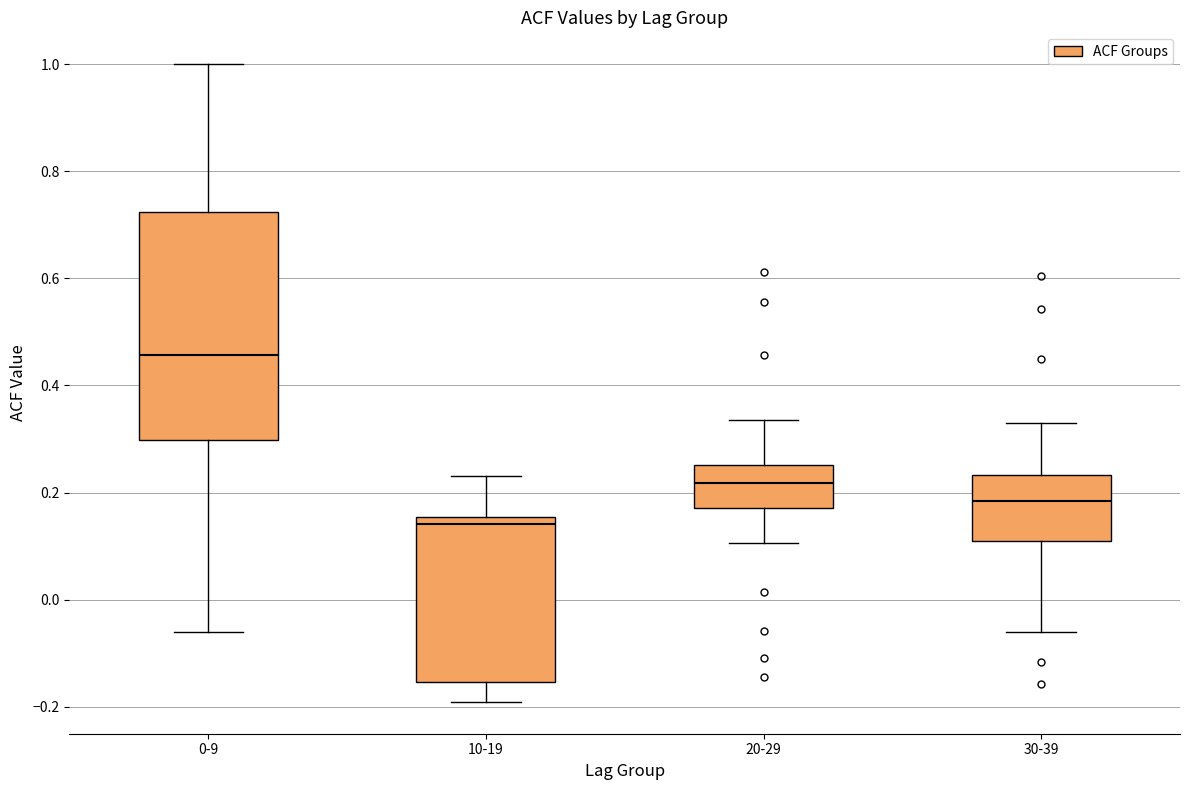

Reading left to right, read every box against the y-axis: the position of its median line, the range the box covers, and the ends of its whiskers. The values are not printed on the chart, so give them approximately, as read against the axis.

0-9: median 0.46, box 0.30 to 0.72, whiskers -0.06 to 1.00
10-19: median 0.14, box -0.16 to 0.16, whiskers -0.20 to 0.24
20-29: median 0.22, box 0.18 to 0.26, whiskers 0.10 to 0.34
30-39: median 0.18, box 0.10 to 0.24, whiskers -0.06 to 0.32